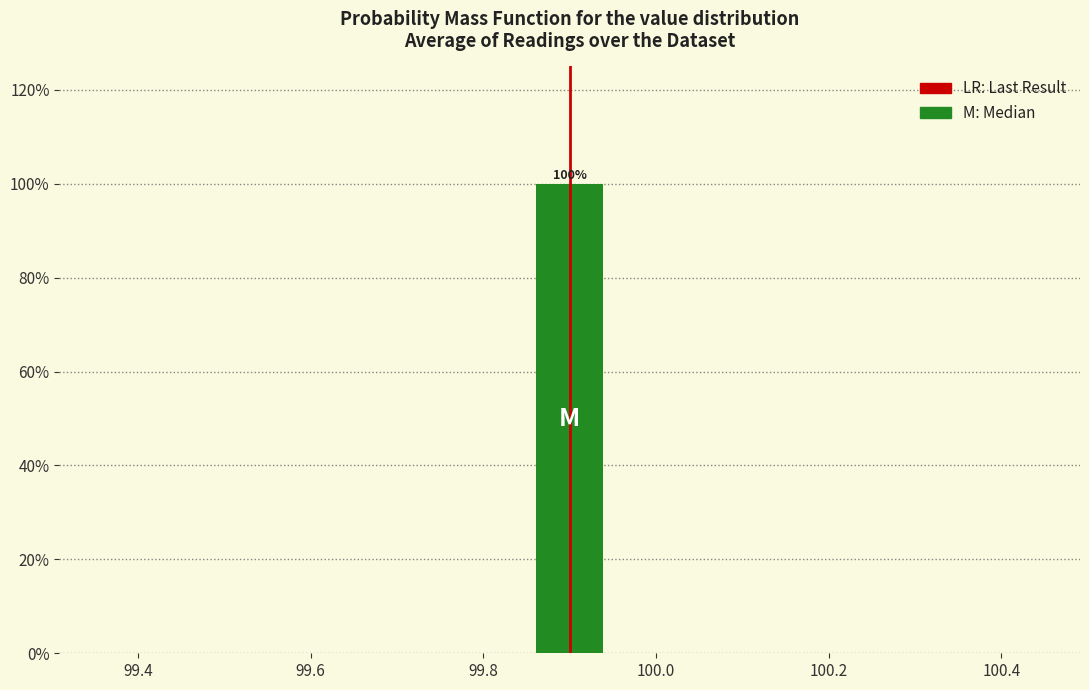

Which range on the x-axis has the tallest bar?

99.86 to 99.94